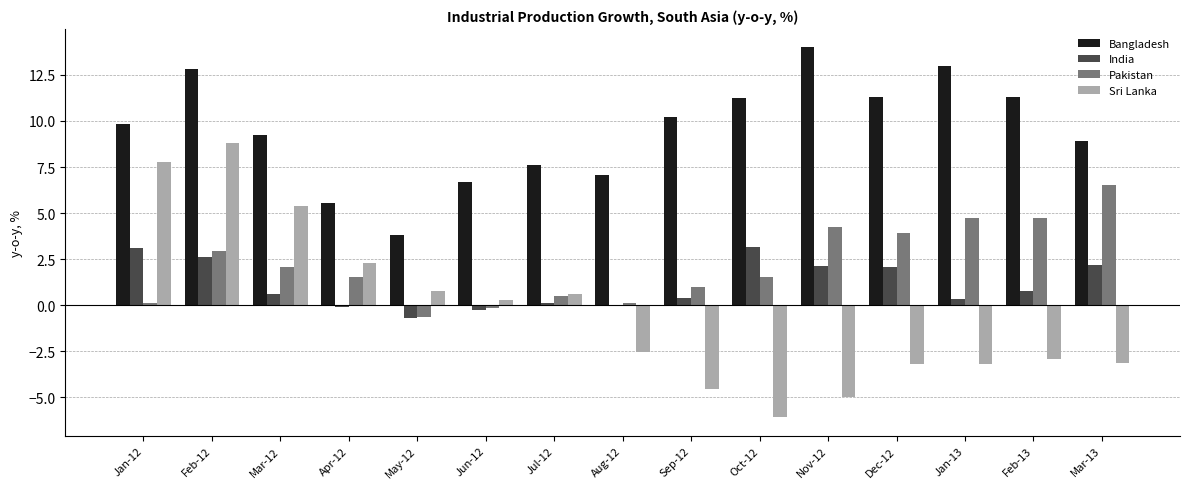

Which category has the highest value in the Pakistan series?

Mar-13